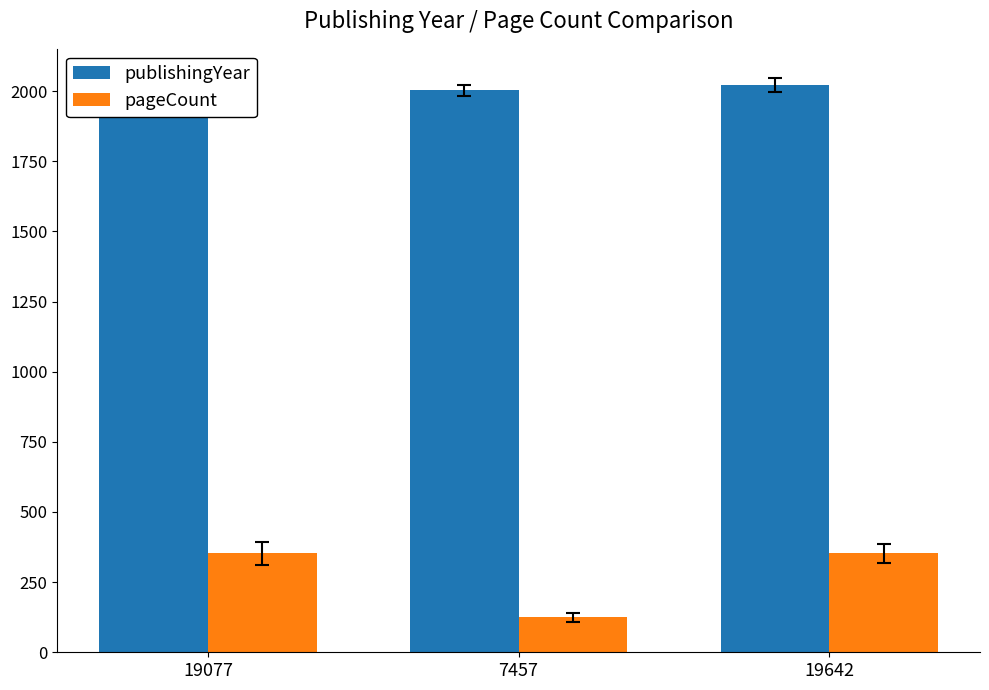

What is the sum of the pageCount values at 7457 and 19642?

476